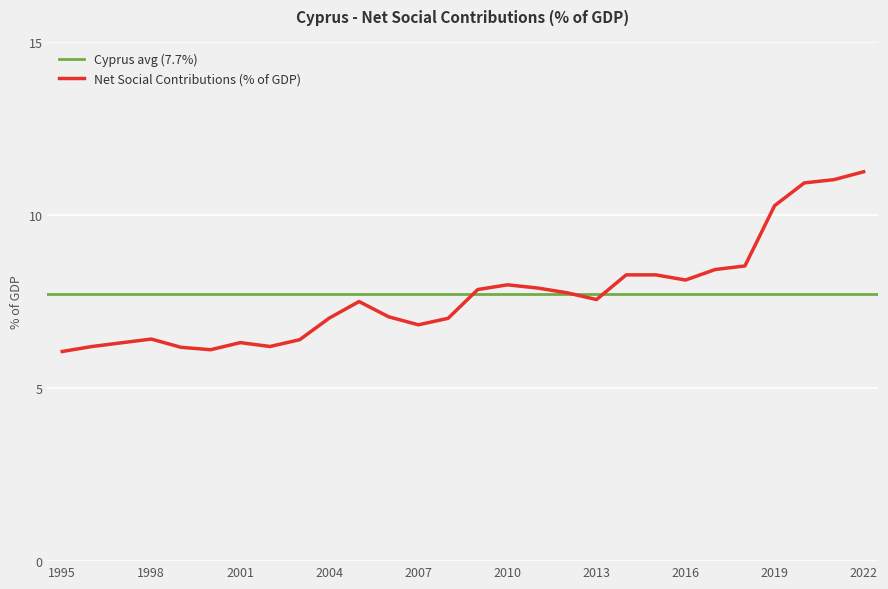

Does the chart display data point markers on the line(s)?

No